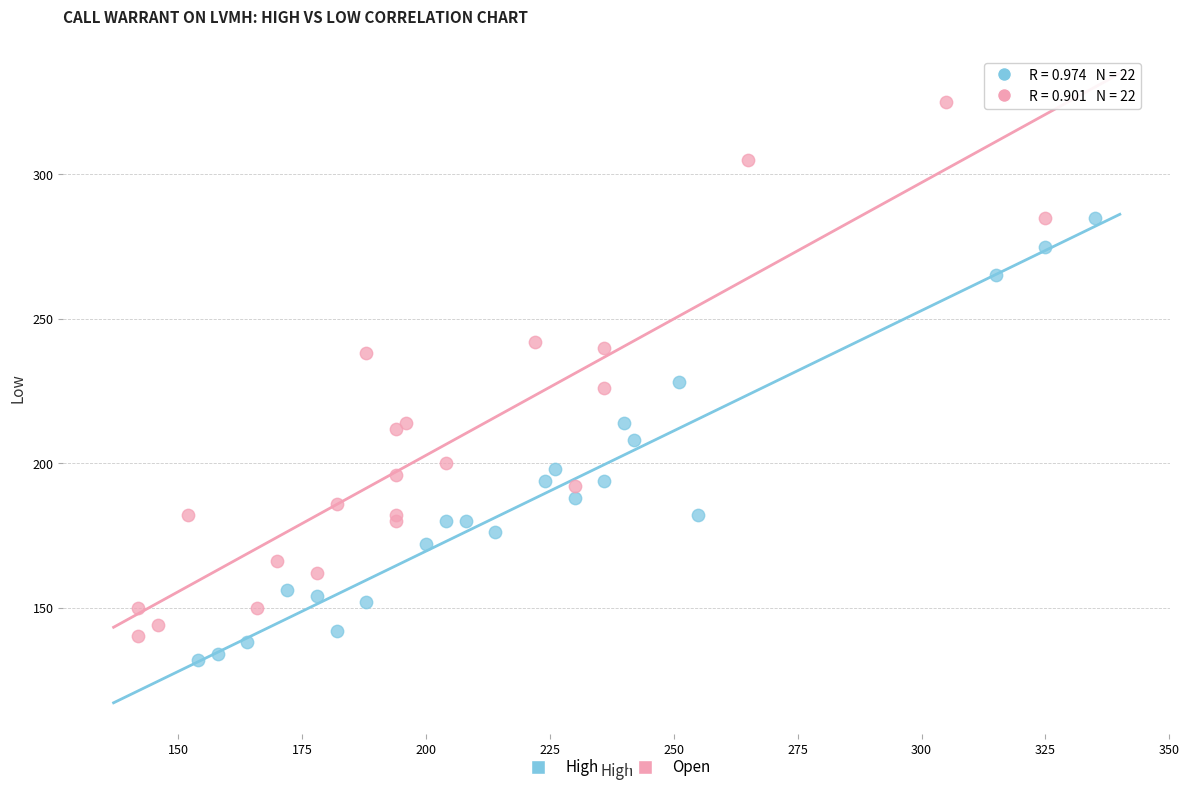

Which series contains the highest Y value?

Open